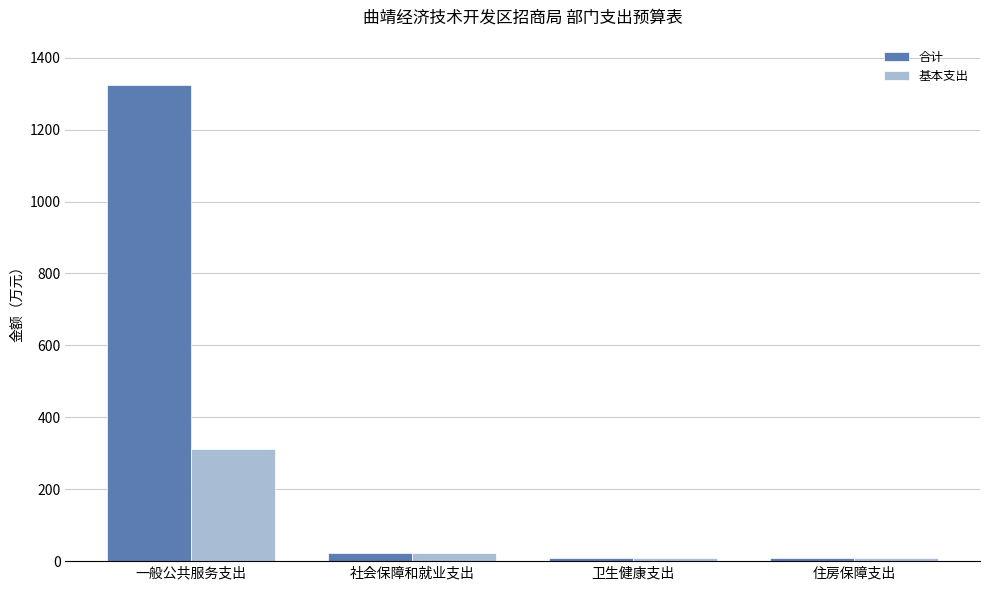

The 合计 series shows 709.0 at 一般公共服务支出. True or false?

False